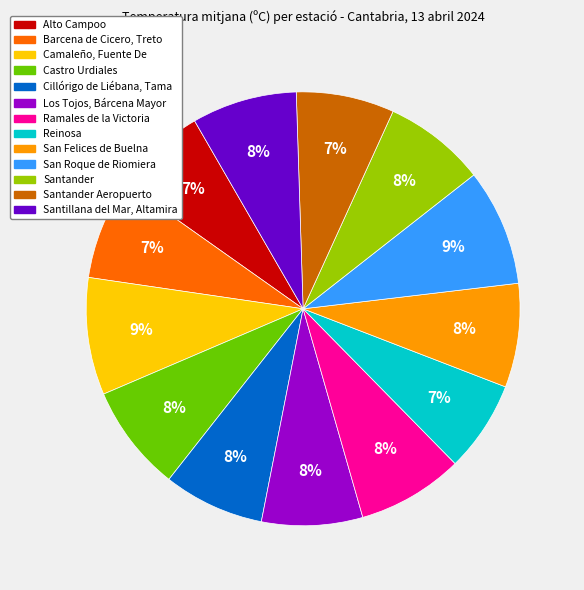

To the nearest percent, what is the average slice percentage?

8%